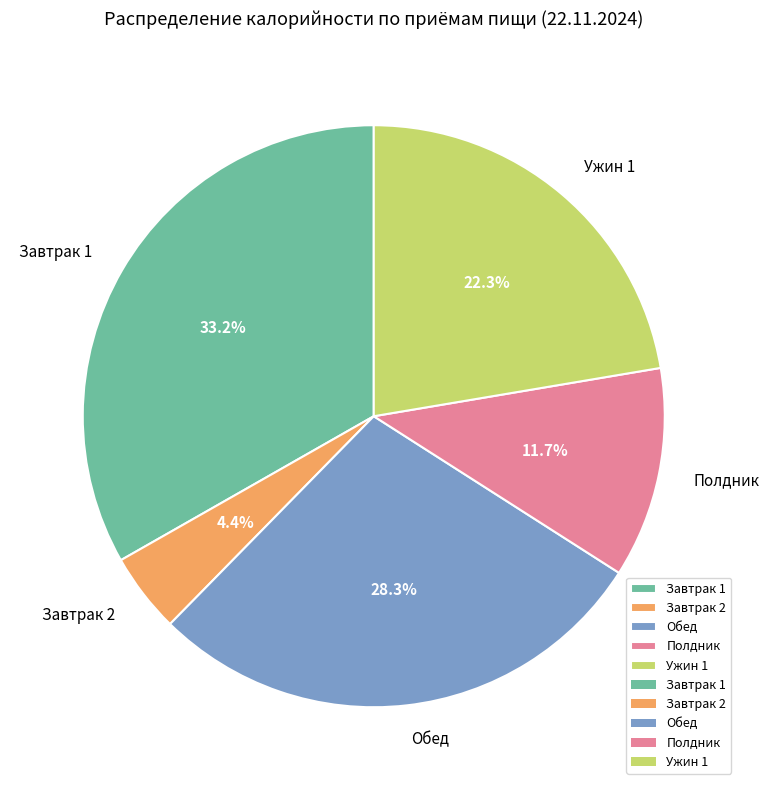

Which has a higher value, Полдник or Обед?

Обед